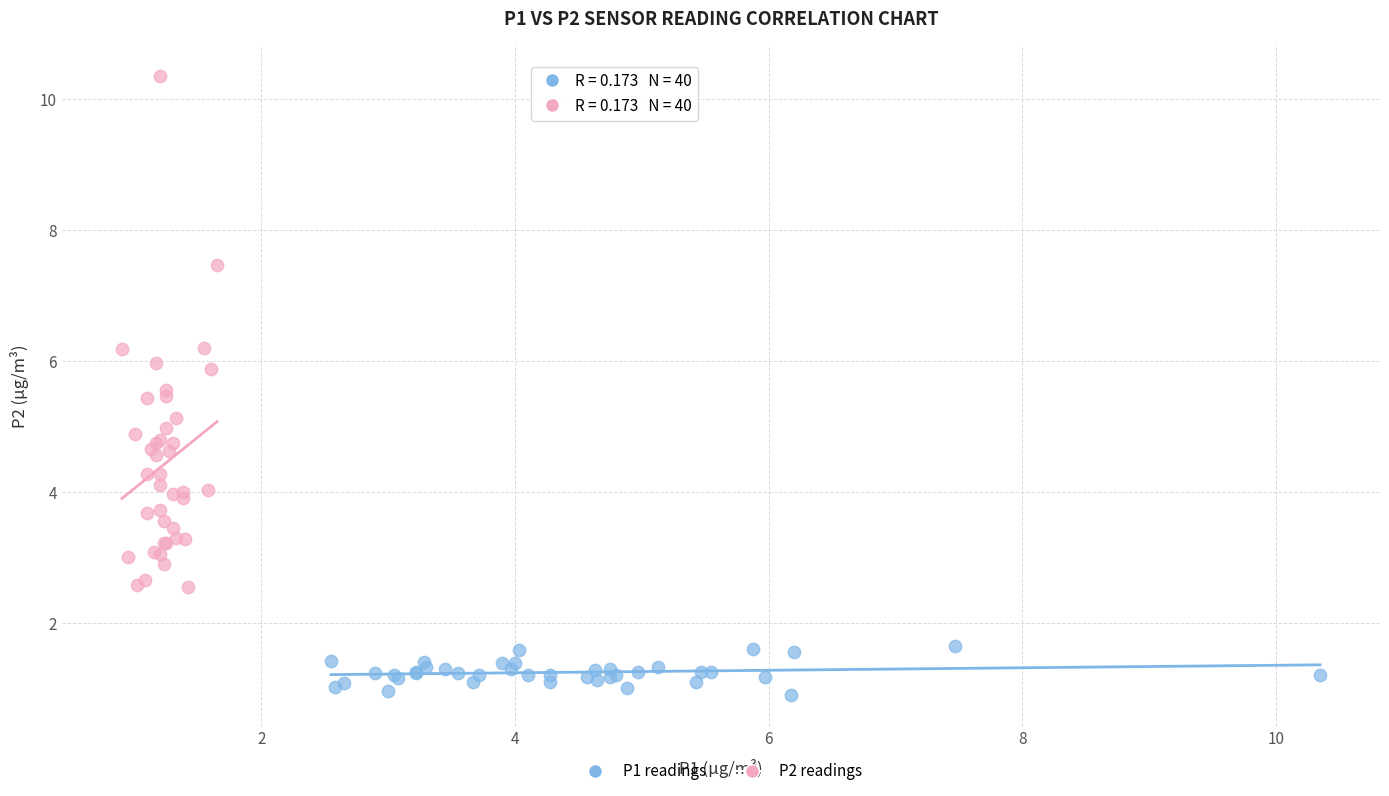

Which series reaches the maximum Y coordinate?

P2 readings